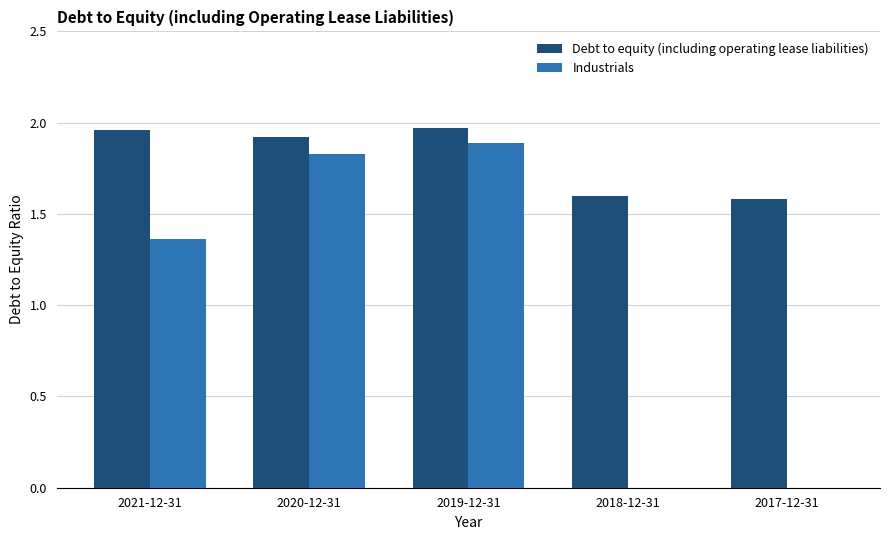

What is the sum of the Debt to equity (including operating lease liabilities) values at 2020-12-31 and 2019-12-31?

3.9